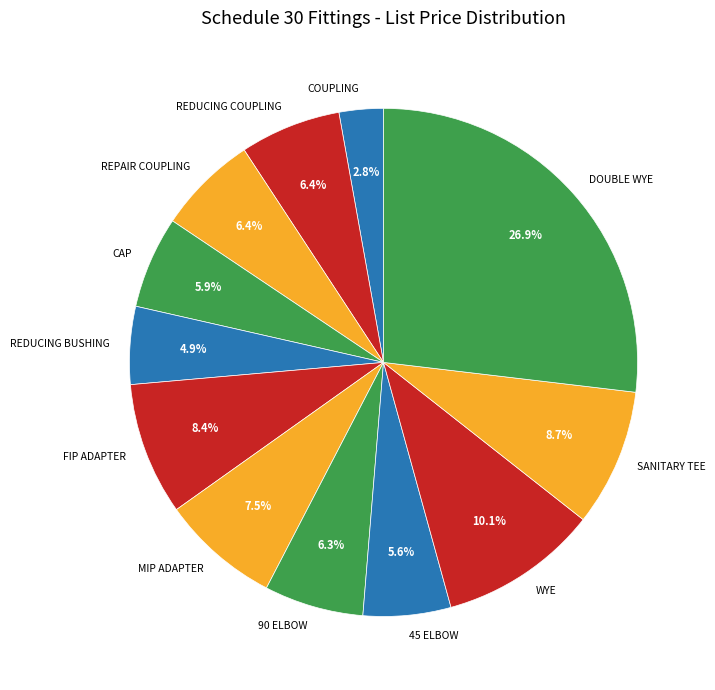

What portion of the pie excludes FIP ADAPTER?

91.6%